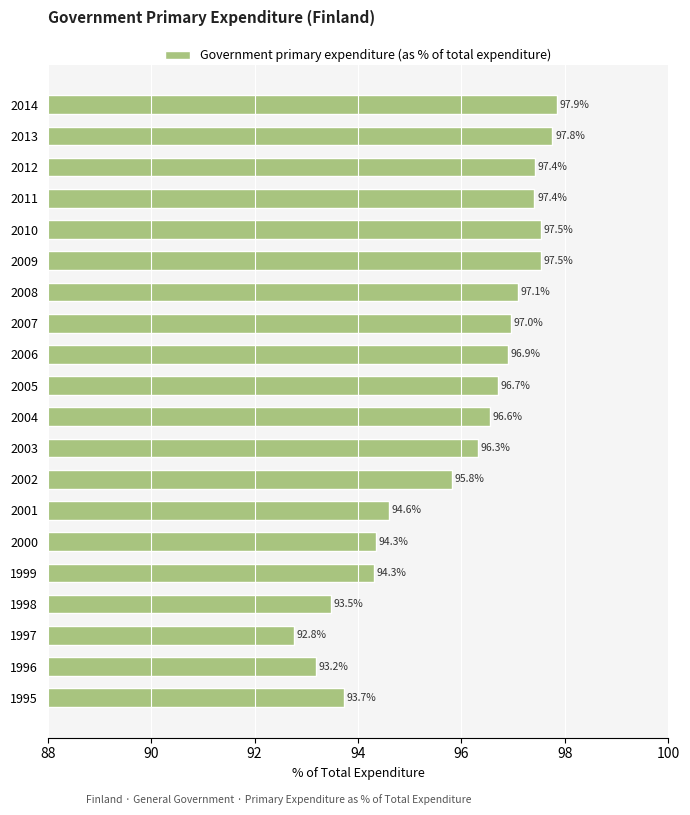

What is the sum of all values?

1918.3